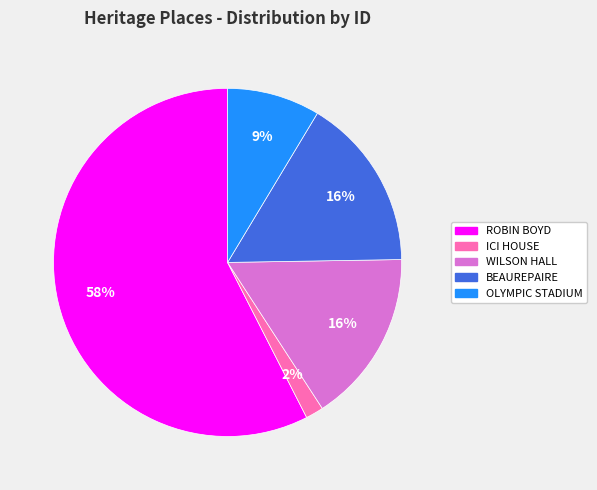

To the nearest percent, what is the average slice percentage?

20%